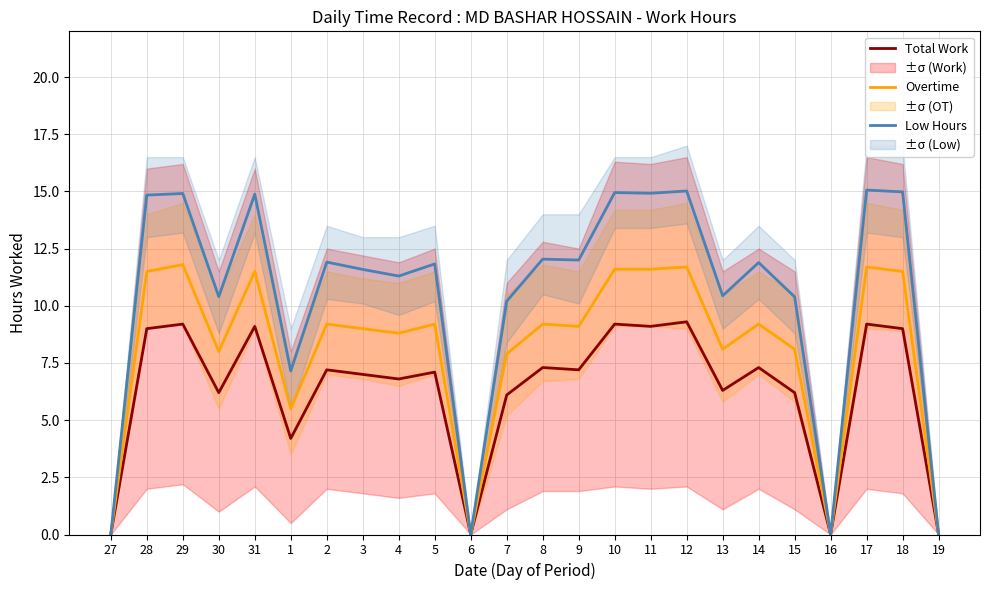

The Overtime series shows 9.0 at 3. True or false?

True